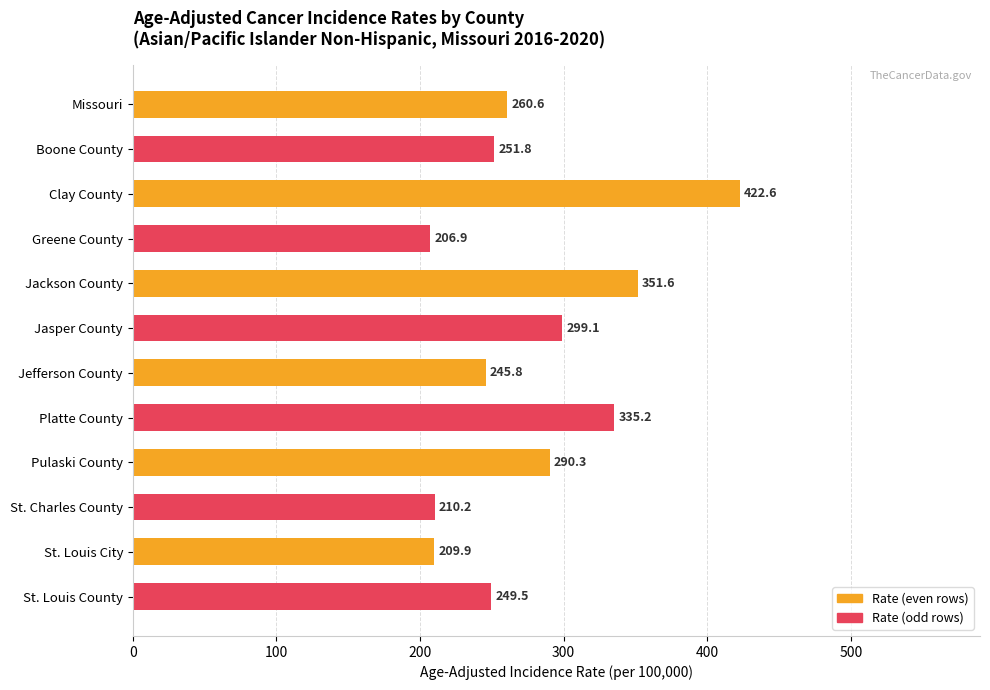

List the labels in order of value, smallest first.

Greene County, St. Louis City, St. Charles County, Jefferson County, St. Louis County, Boone County, Missouri, Pulaski County, Jasper County, Platte County, Jackson County, Clay County